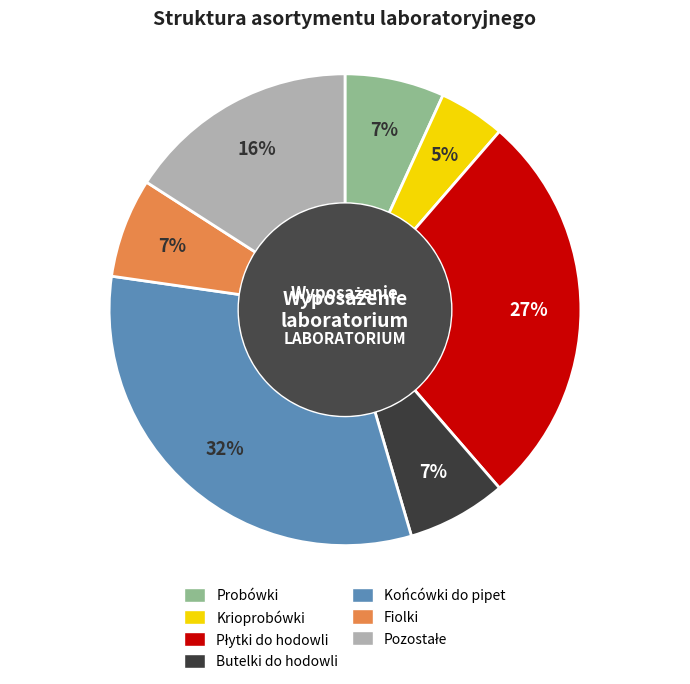

To the nearest percent, what portion does Końcówki do pipet represent?

32%